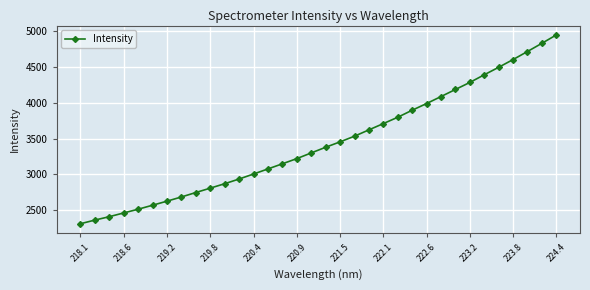

What is the smallest value displayed?

2307.4